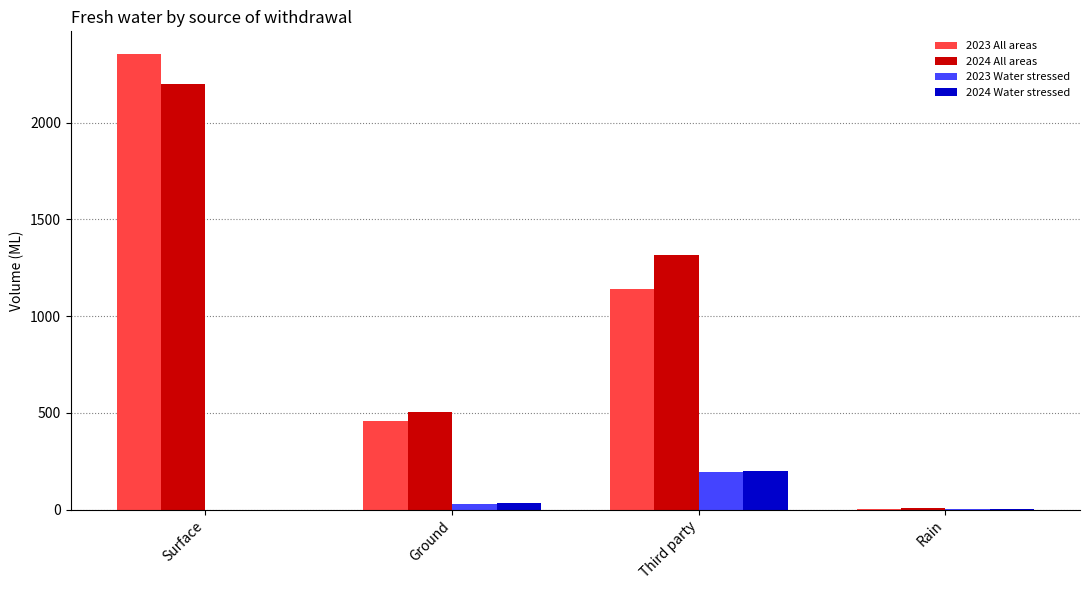

The value of 2023 Water stressed at Third party is 57. True or false?

False